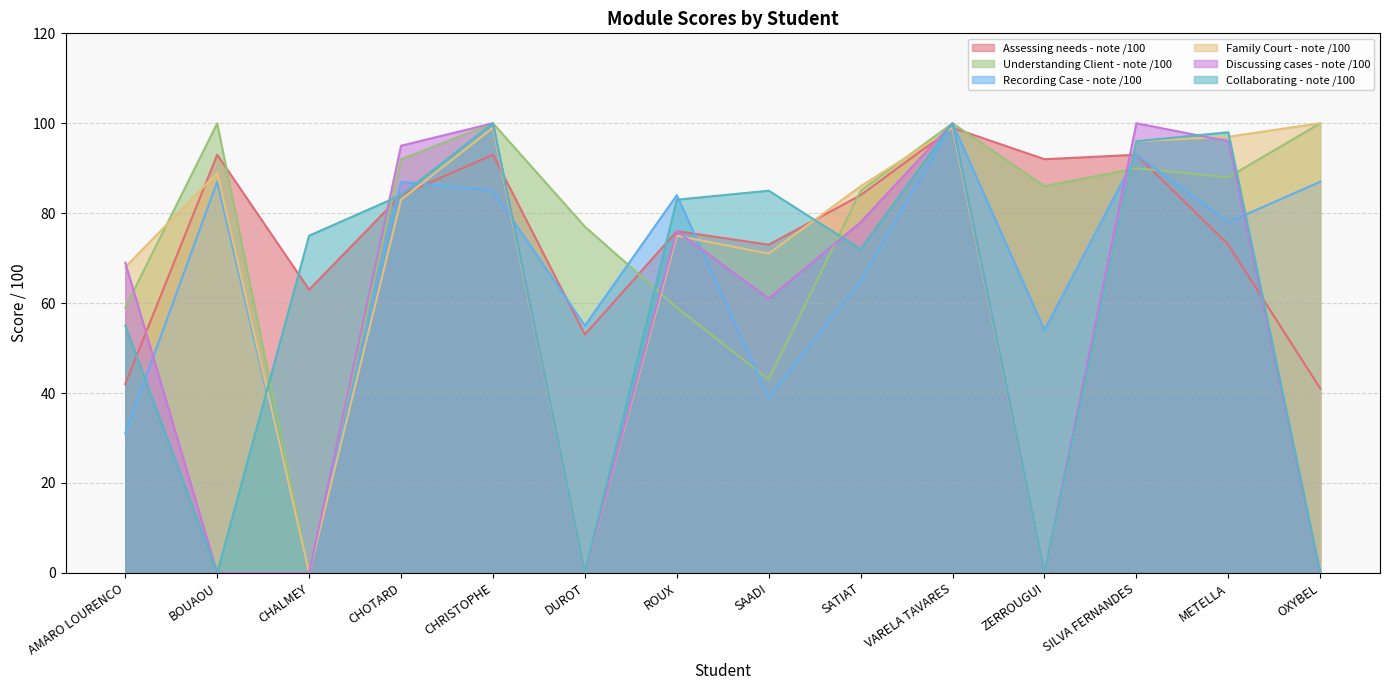

At which category does Discussing cases - note /100 reach its first local peak?

CHRISTOPHE